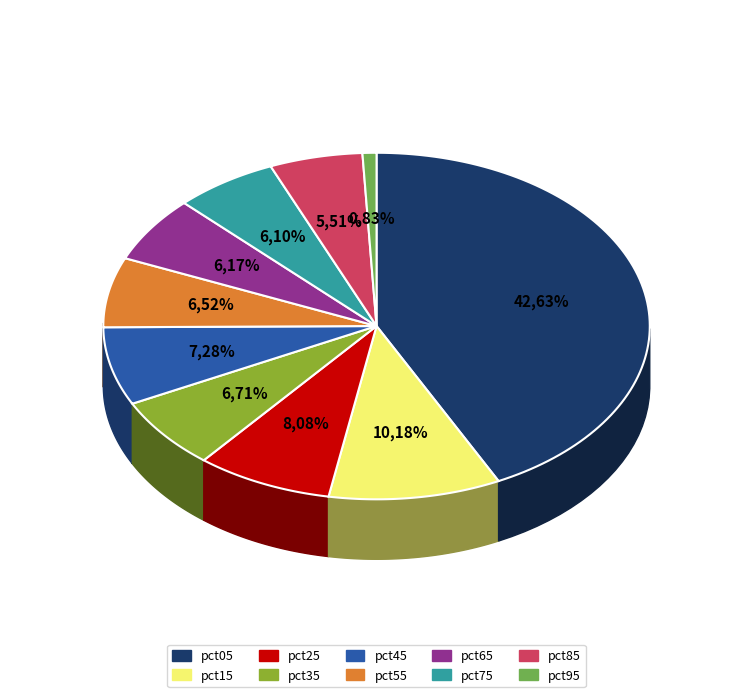

Combined, do pct45 and pct75 account for over 50%?

No